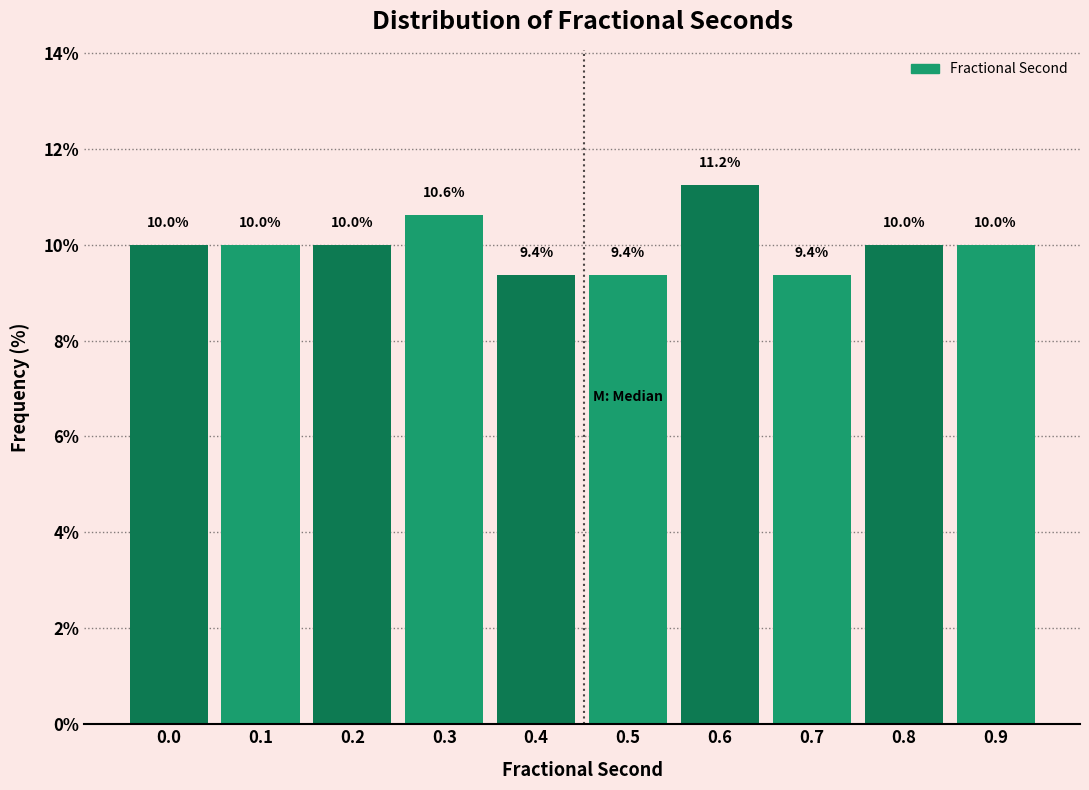

How many values are between 9 and 10?

8